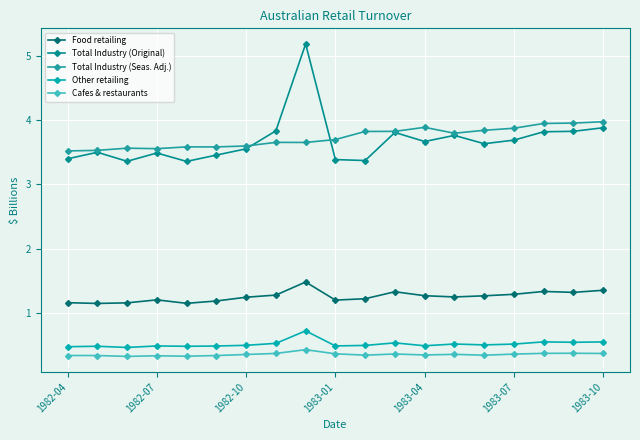

At which label is Cafes & restaurants closest to 0?

1982-10